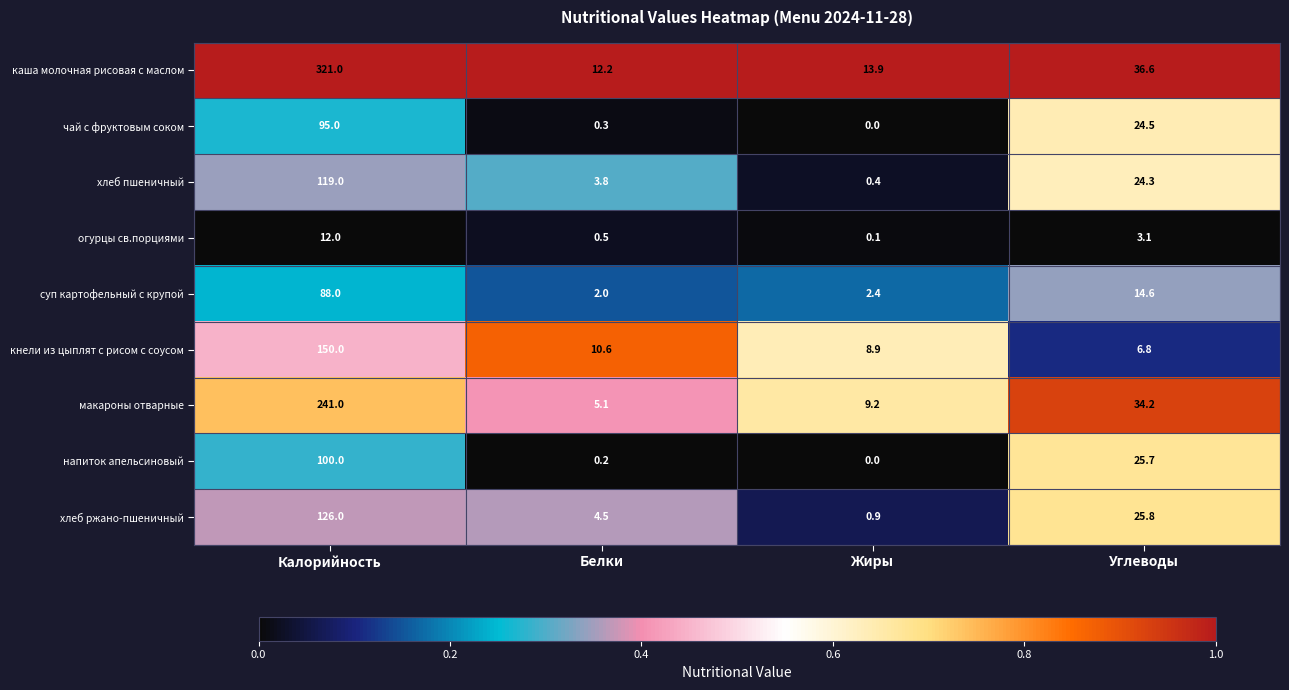

List the labels in order of хлеб ржано-пшеничный value, smallest first.

Жиры, Белки, Углеводы, Калорийность